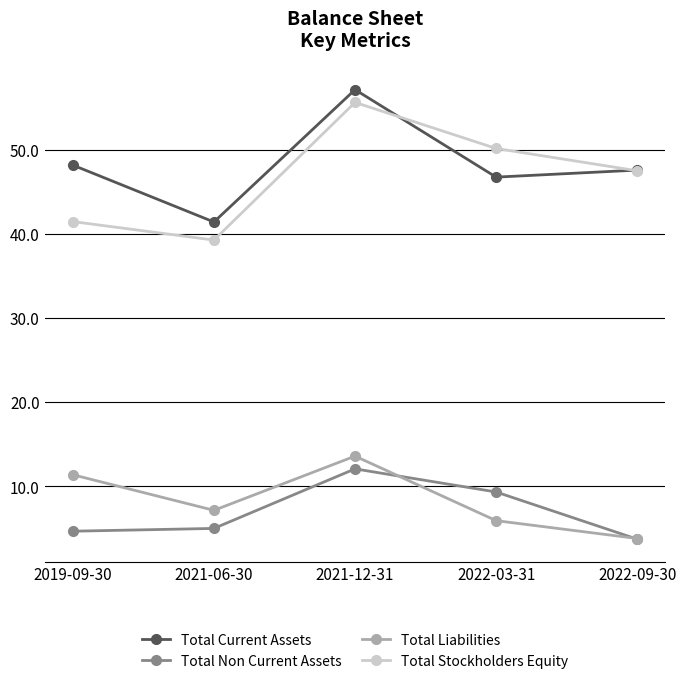

What is the difference between the highest and lowest values at 2022-09-30?

43.8